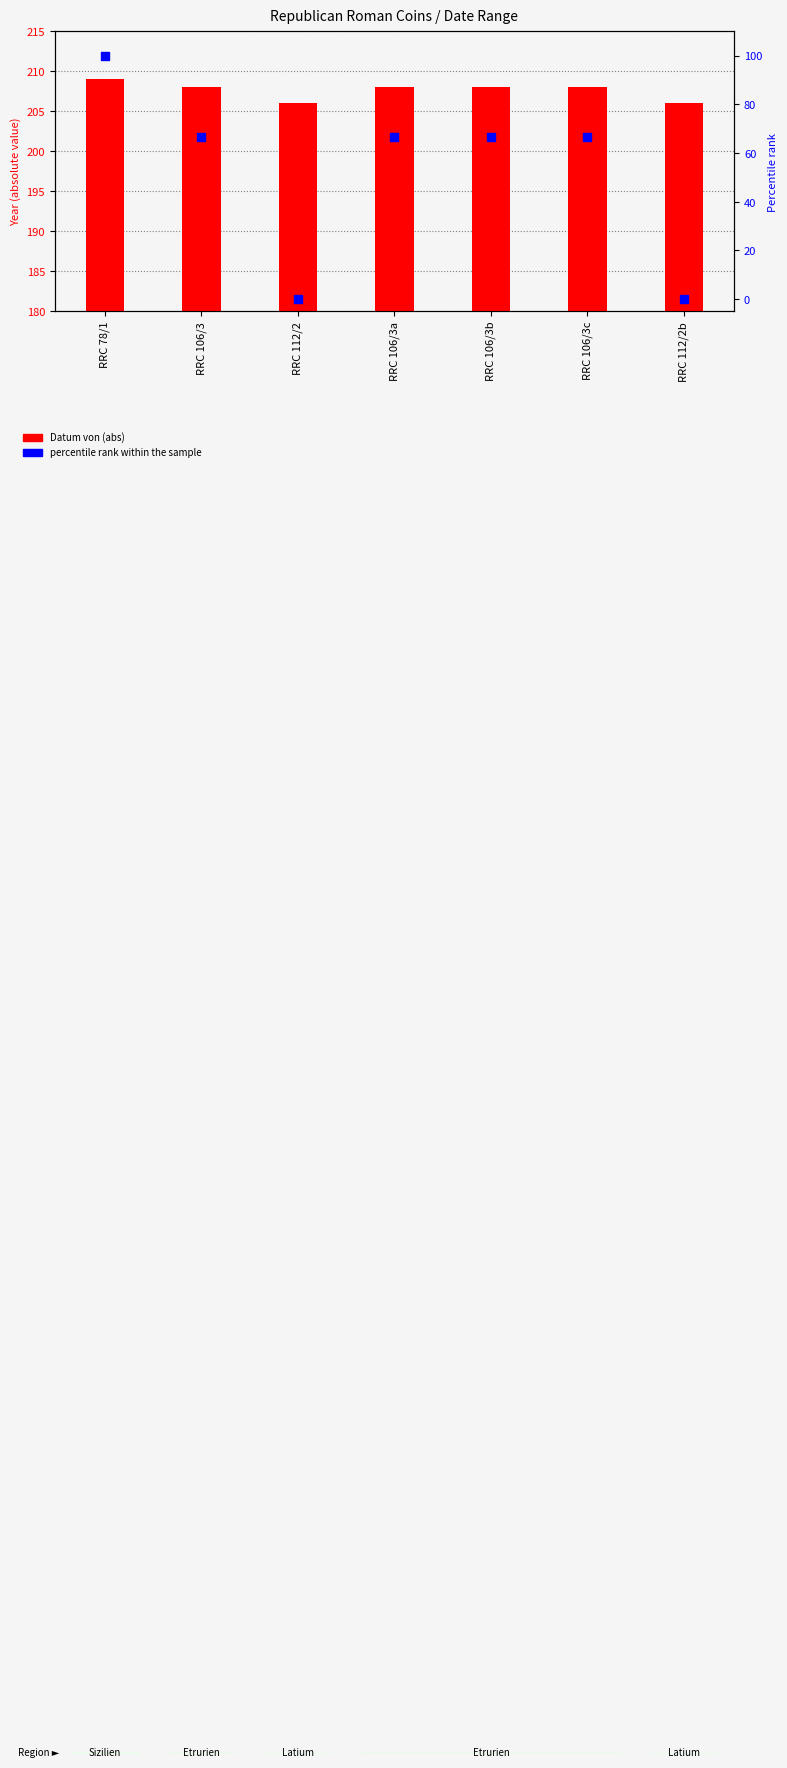

Is the value of Datum von (abs) at RRC 106/3c greater than the value of percentile rank within the sample at RRC 106/3a?

Yes